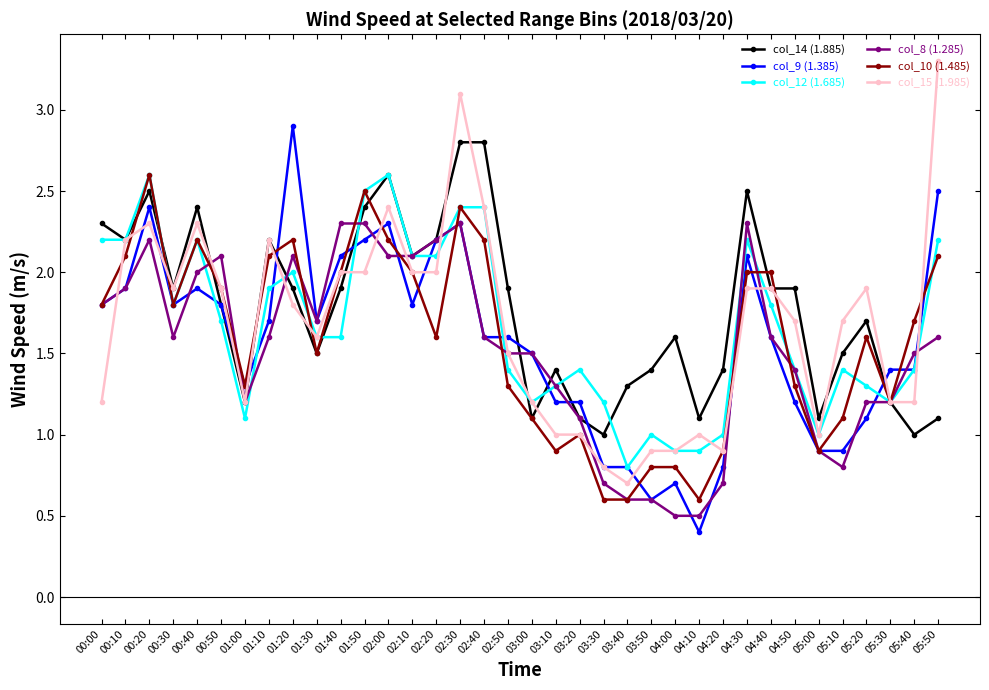

Reading left to right, transcribe all the data shown in this chart.

col_14 (1.885): 2.3	2.2	2.5	1.9	2.4	1.8	1.2	2.2	1.9	1.5	1.9	2.4	2.6	2.1	2.2	2.8	2.8	1.9	1.1	1.4	1.1	1.0	1.3	1.4	1.6	1.1	1.4	2.5	1.9	1.9	1.1	1.5	1.7	1.2	1.0	1.1
col_9 (1.385): 1.8	1.9	2.4	1.8	1.9	1.8	1.3	1.7	2.9	1.7	2.1	2.2	2.3	1.8	2.2	2.3	1.6	1.6	1.5	1.2	1.2	0.8	0.8	0.6	0.7	0.4	0.8	2.1	1.6	1.2	0.9	0.9	1.1	1.4	1.4	2.5
col_12 (1.685): 2.2	2.2	2.6	1.8	2.2	1.7	1.1	1.9	2.0	1.6	1.6	2.5	2.6	2.1	2.1	2.4	2.4	1.4	1.2	1.3	1.4	1.2	0.8	1.0	0.9	0.9	1.0	2.2	1.8	1.4	1.0	1.4	1.3	1.2	1.4	2.2
col_8 (1.285): 1.8	1.9	2.2	1.6	2.0	2.1	1.2	1.6	2.1	1.7	2.3	2.3	2.1	2.1	2.2	2.3	1.6	1.5	1.5	1.3	1.1	0.7	0.6	0.6	0.5	0.5	0.7	2.3	1.6	1.4	0.9	0.8	1.2	1.2	1.5	1.6
col_10 (1.485): 1.8	2.1	2.6	1.8	2.2	1.9	1.3	2.1	2.2	1.5	2.0	2.5	2.2	2.0	1.6	2.4	2.2	1.3	1.1	0.9	1.0	0.6	0.6	0.8	0.8	0.6	0.9	2.0	2.0	1.3	0.9	1.1	1.6	1.2	1.7	2.1
col_15 (1.985): 1.2	2.2	2.3	1.9	2.3	1.9	1.2	2.2	1.8	1.6	2.0	2.0	2.4	2.0	2.0	3.1	2.4	1.5	1.2	1.0	1.0	0.8	0.7	0.9	0.9	1.0	0.9	1.9	1.9	1.7	1.0	1.7	1.9	1.2	1.2	3.3